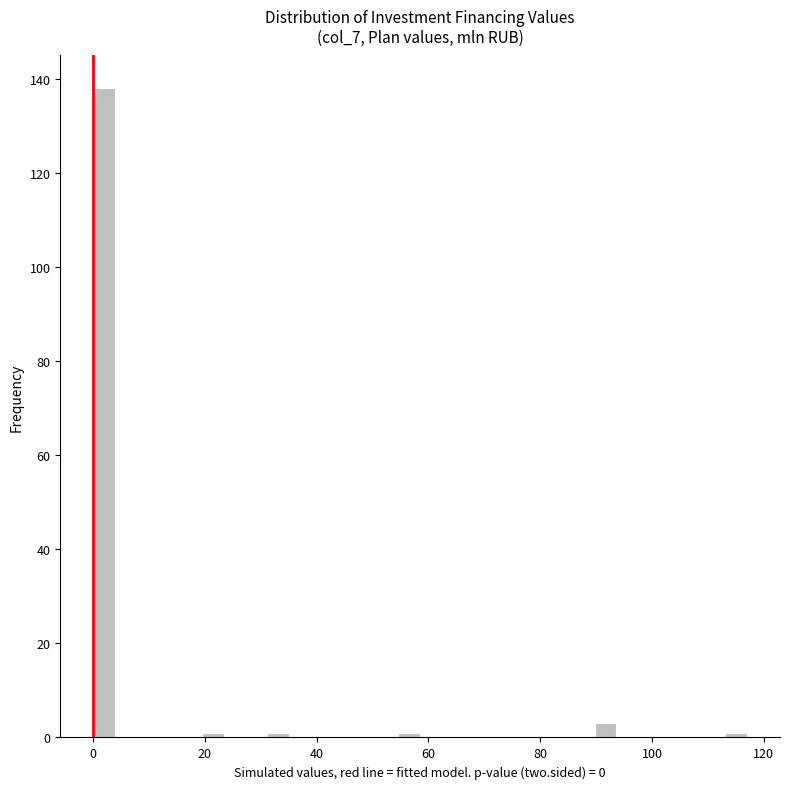

Read against the x-axis, roughly where is the centre of the tallest bar?

2